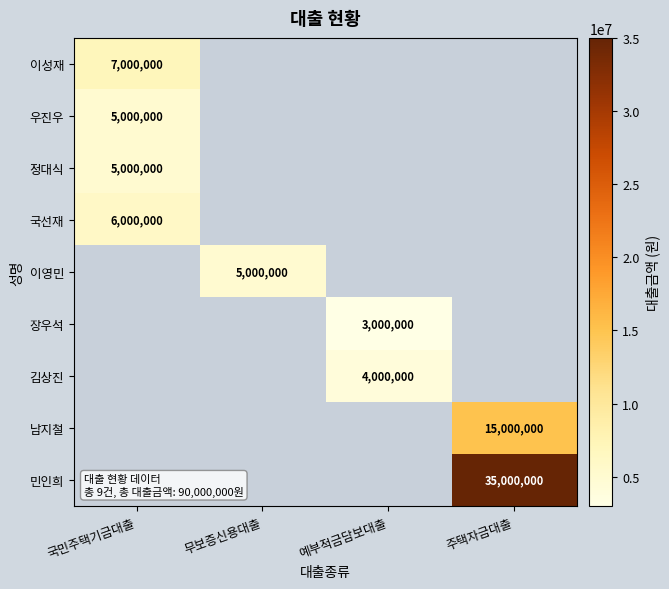

What is the spread (max minus min) of values at 국민주택기금대출?

2000000.0